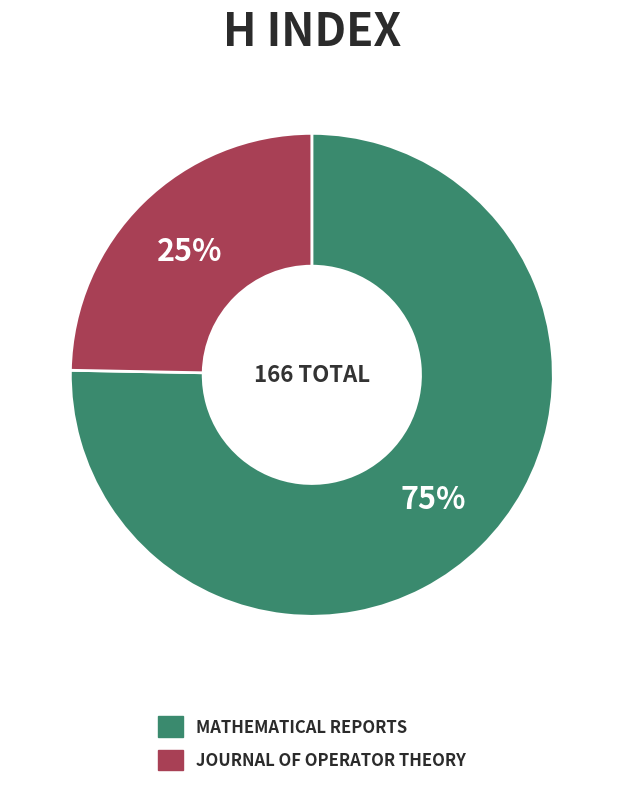

To the nearest percent, what is the average slice percentage?

50%